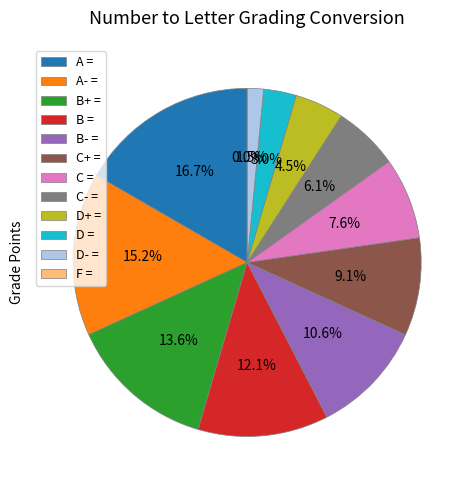

Combined, do A- = and D = account for over 50%?

No